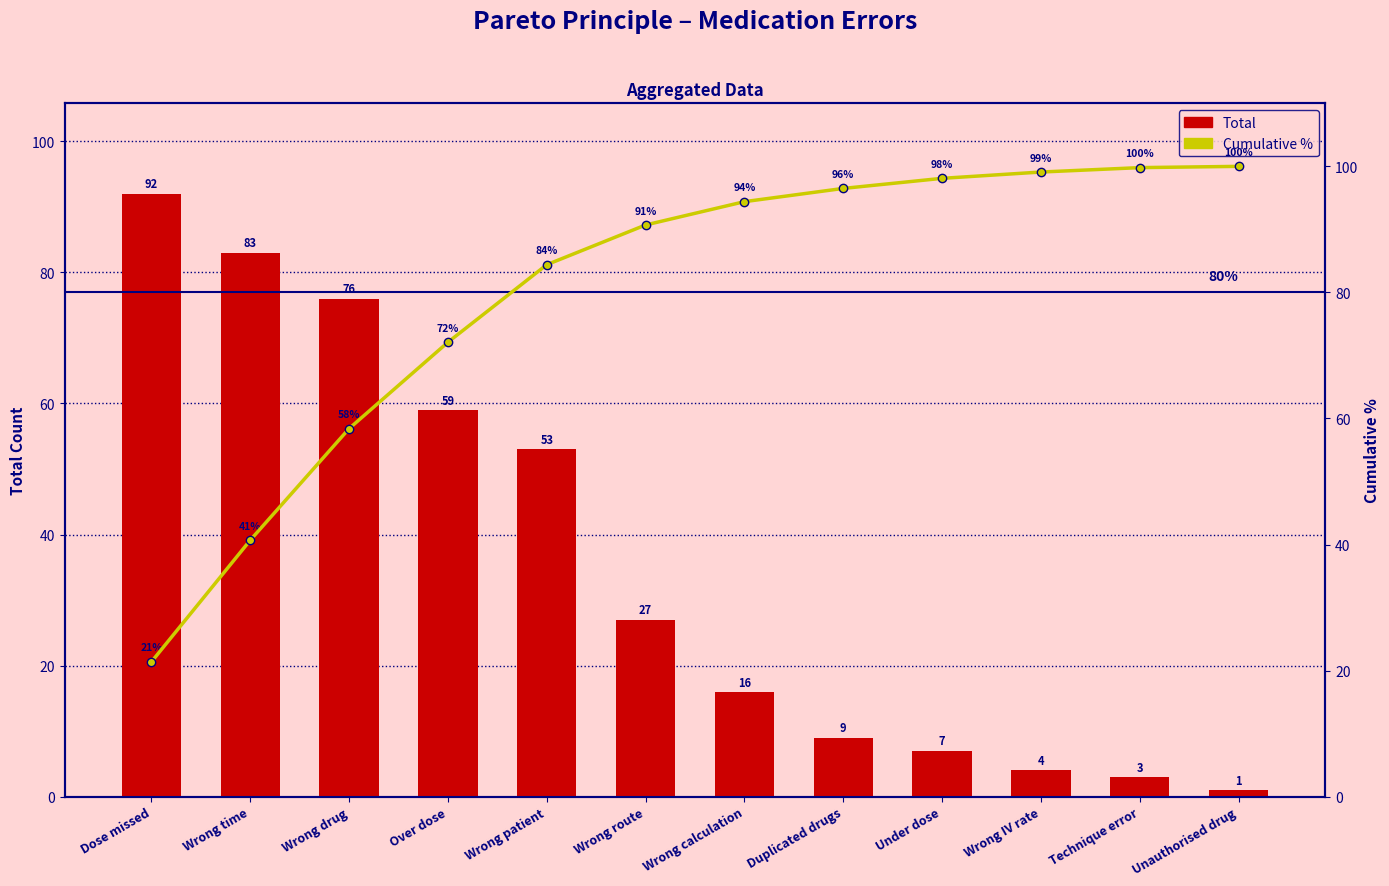

What is the approximate value of Total at Wrong patient?

53.0